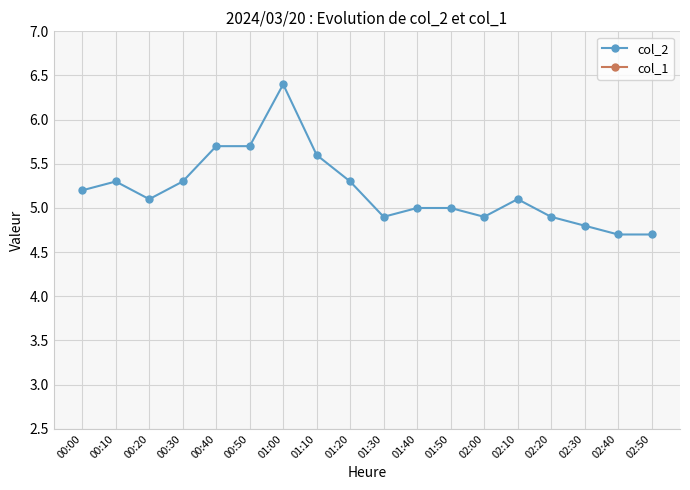

Which has a higher value, 02:50 or 02:20?

02:20